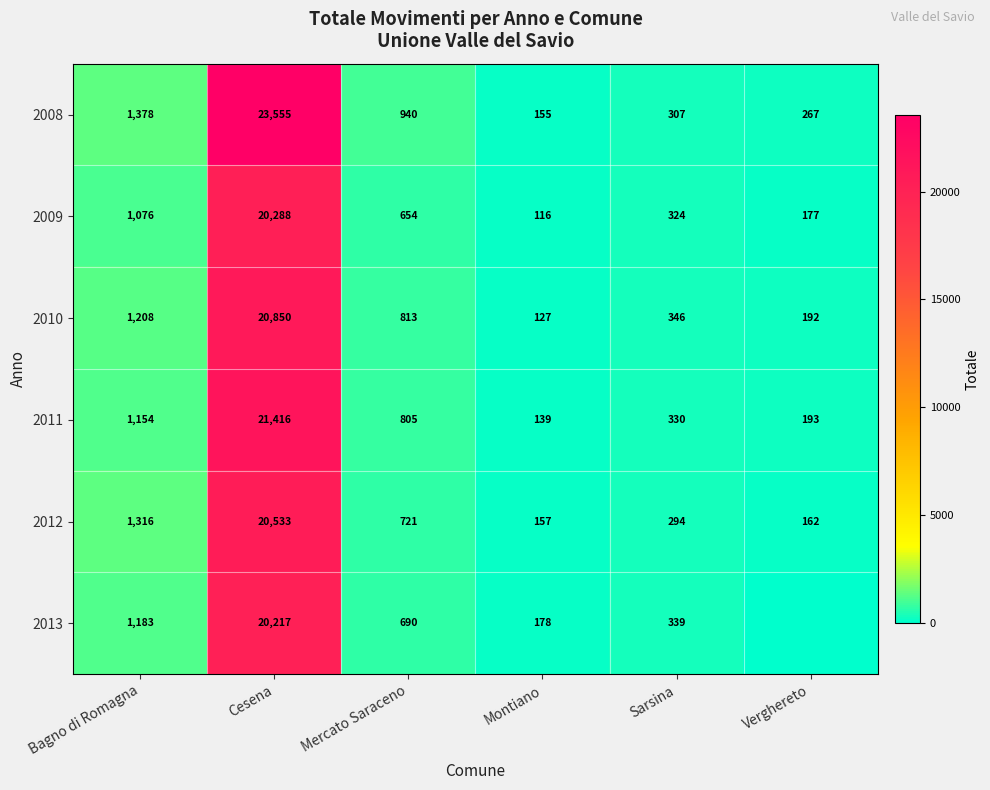

Is the value of 2012 at Sarsina greater than the value of 2008 at Verghereto?

Yes